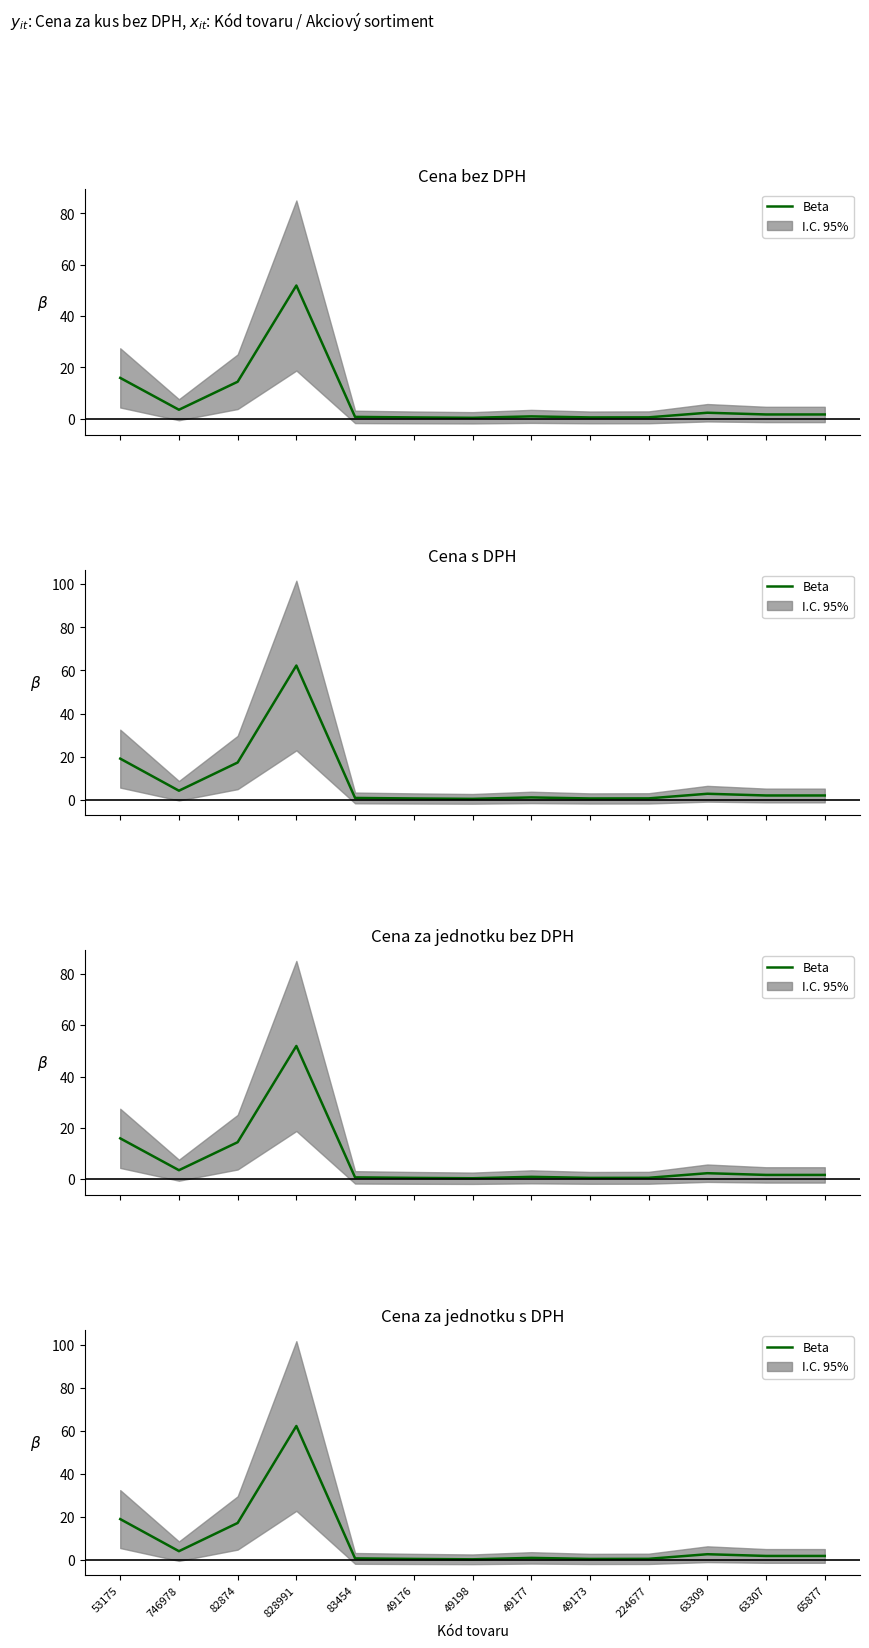

List the labels in order of value, smallest first.

49198, 49176, 49173, 224677, 83454, 49177, 63307, 65877, 63309, 746978, 82874, 53175, 828991